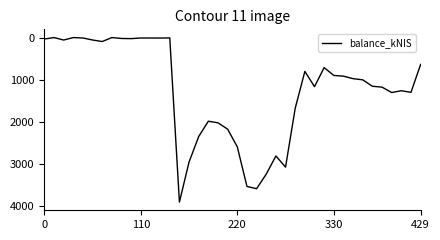

What is the greatest value displayed?

3902.9